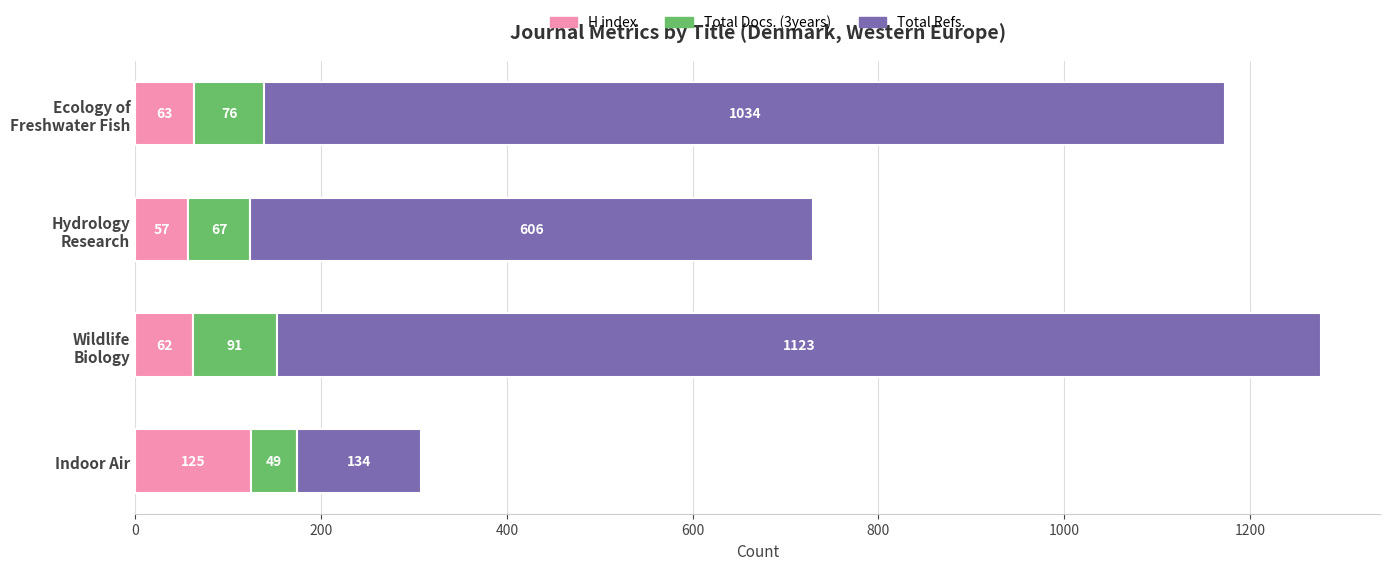

At which label does H index reach its peak?

Indoor Air